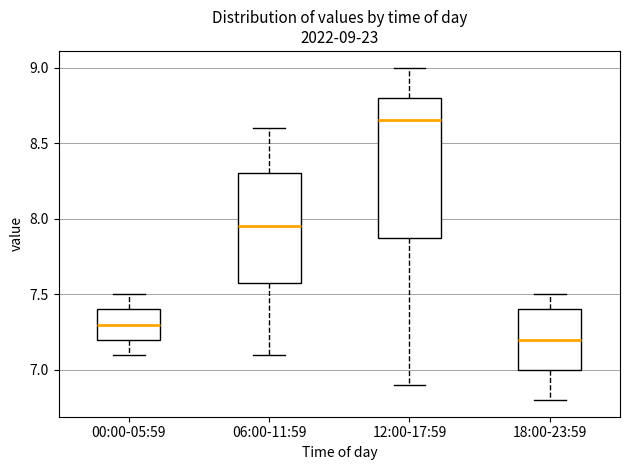

Which box is the tallest, from its lower edge to its upper edge?

12:00-17:59